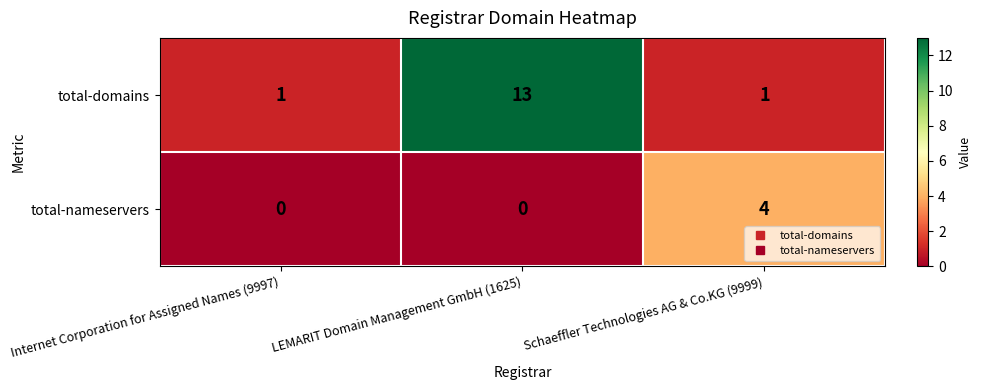

Read the total-nameservers value at Schaeffler Technologies AG & Co.KG (9999).

4